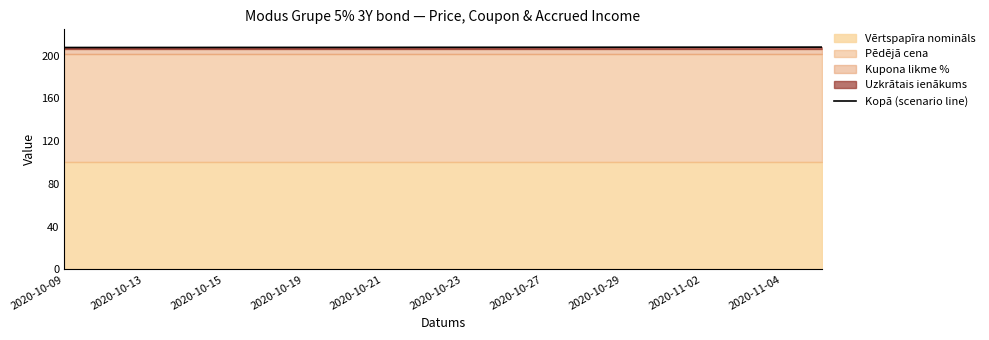

Approximately how many times larger is the value at 11 compared to 19?

1.0